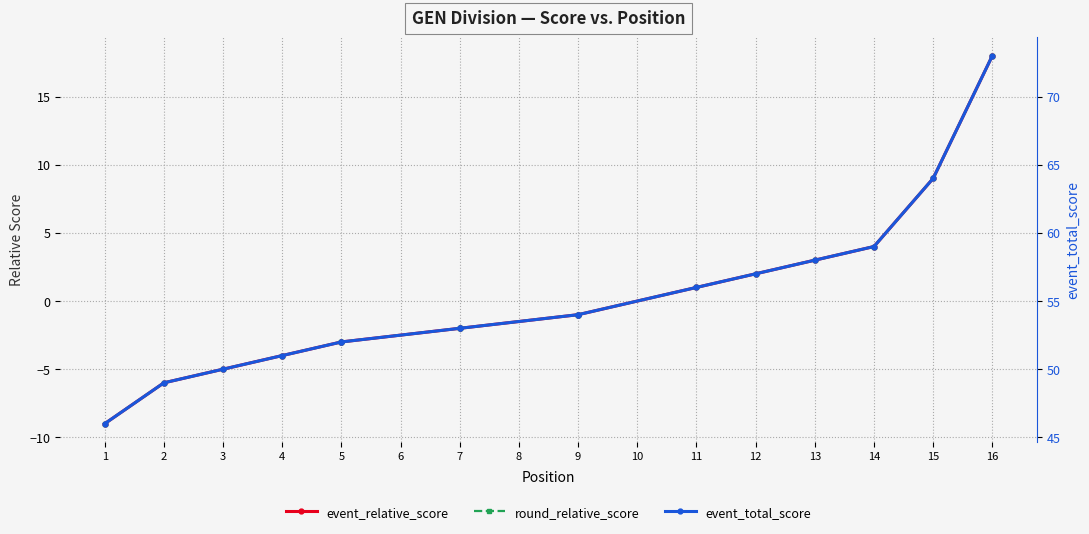

At which category does the chart reach its minimum across all series?

1